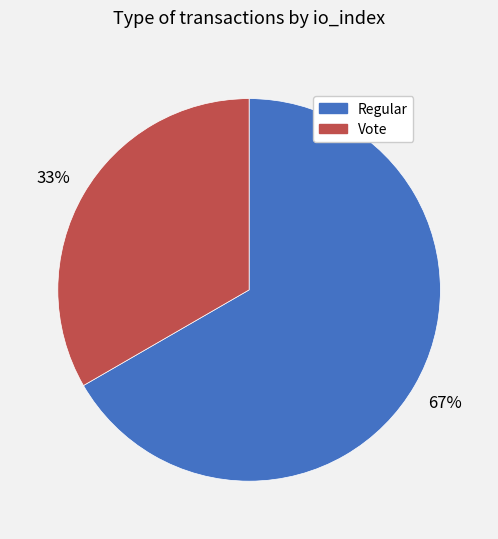

True or false: Vote accounts for 33% of the total.

True